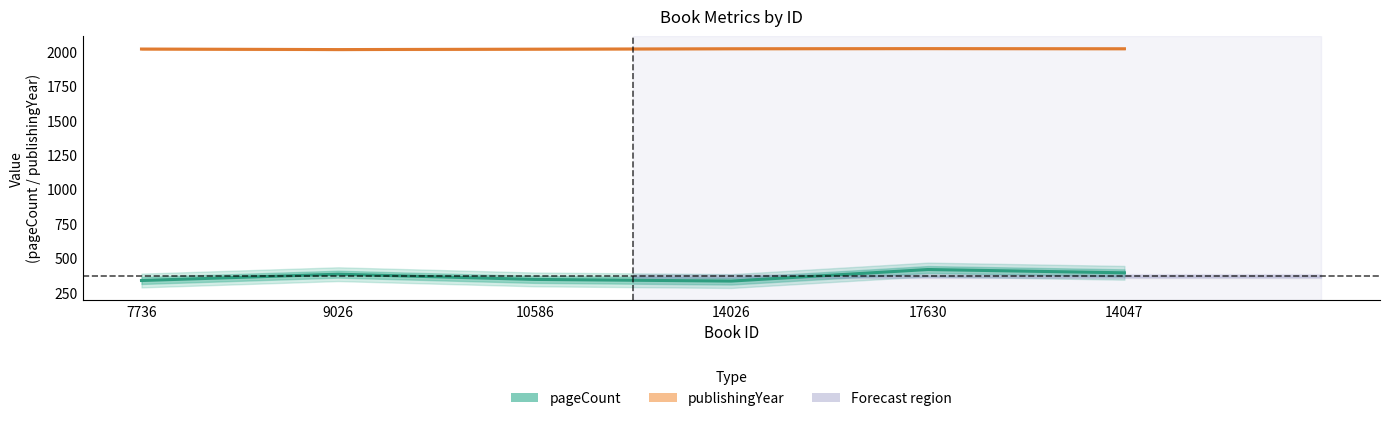

What is the difference between the publishingYear values at 14047 and 10586?

3